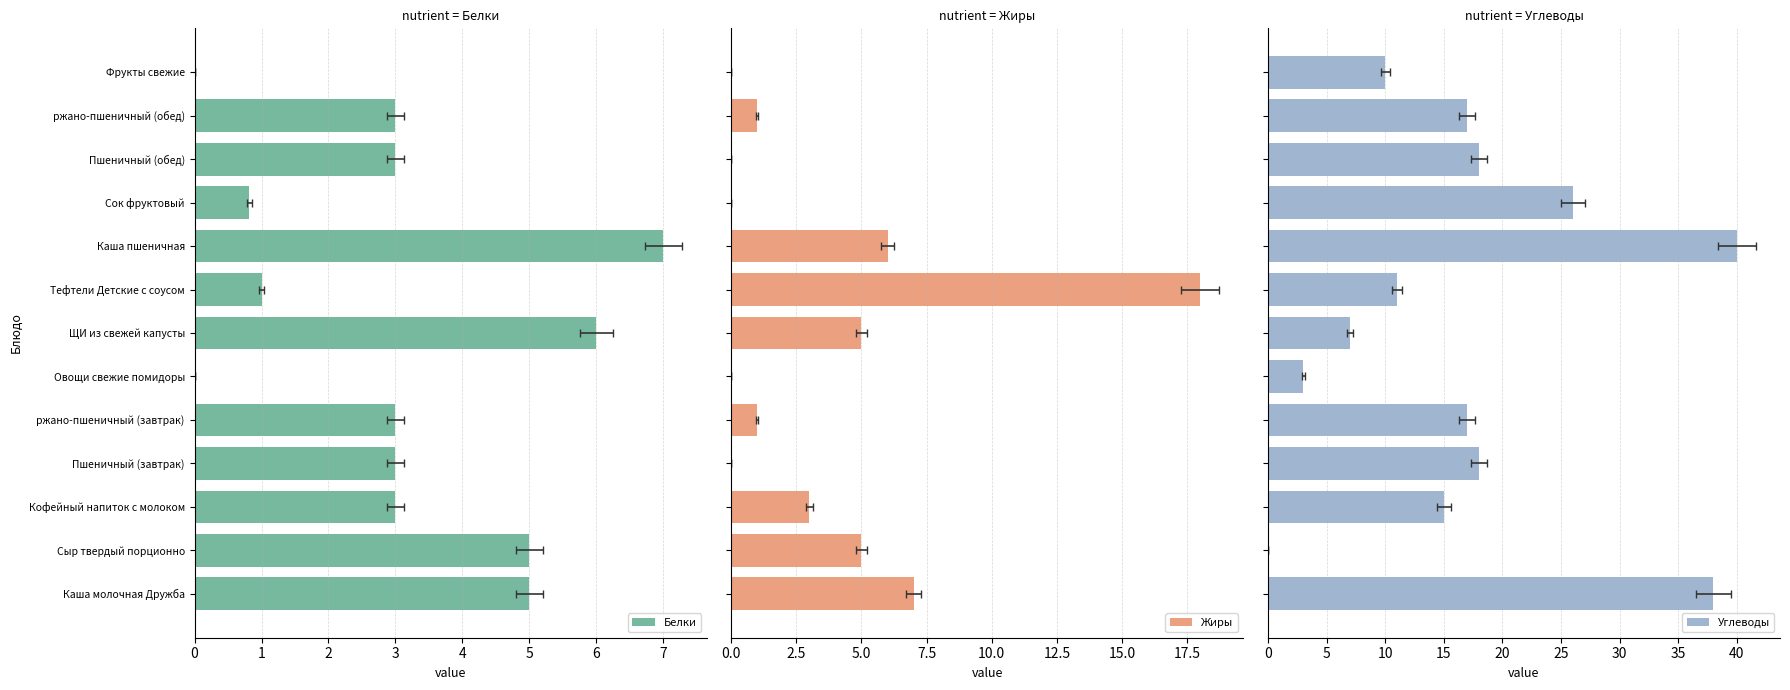

What is the average value of the Углеводы series?

16.9